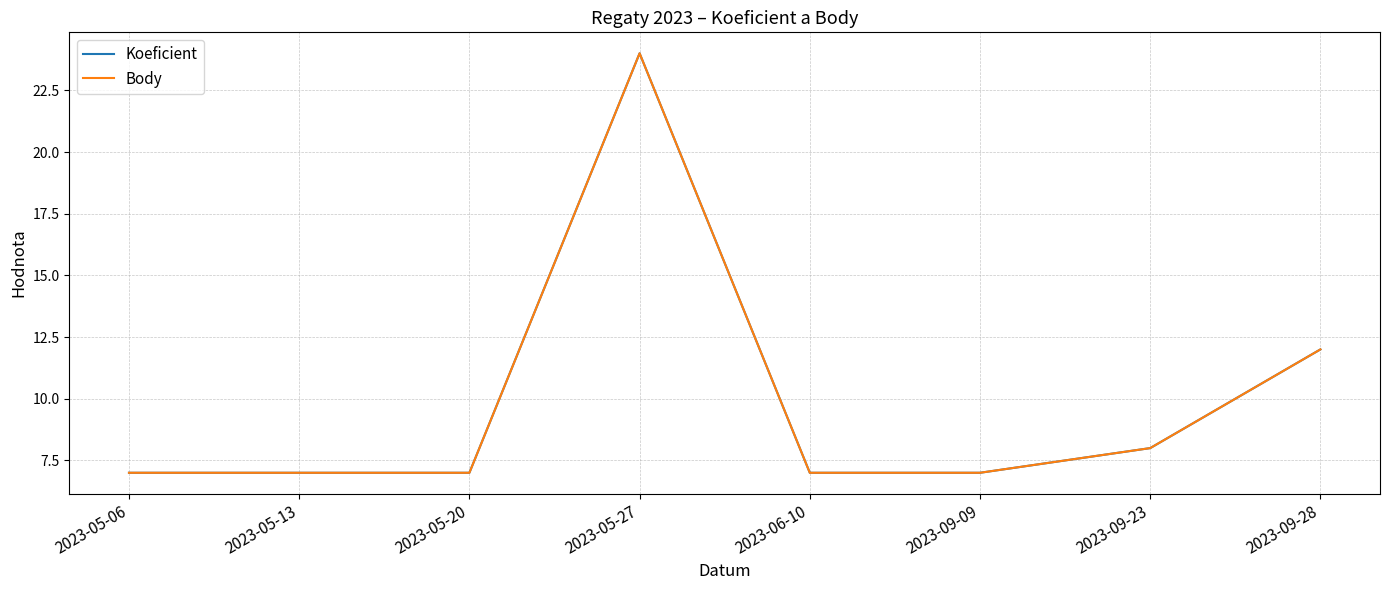

What are all the series names shown in the legend?

Koeficient, Body